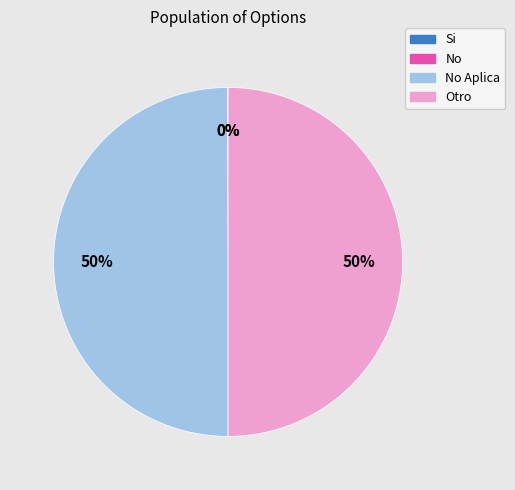

The Otro slice represents 63% of the pie. True or false?

False